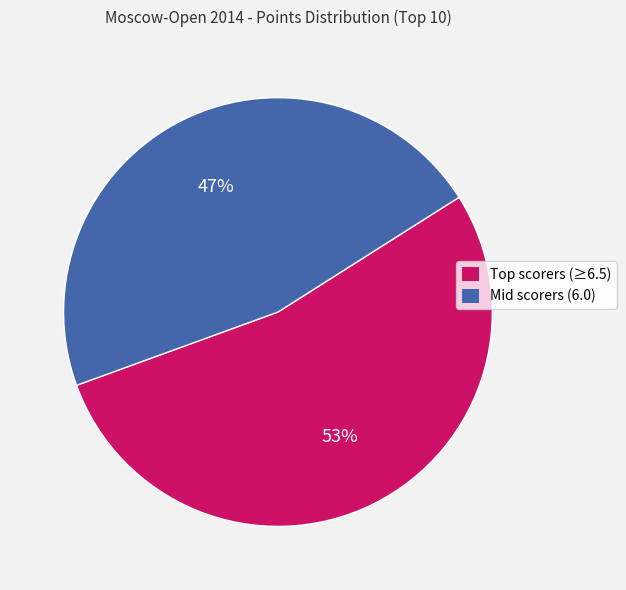

Is there any slice that represents more than half of the pie?

Yes